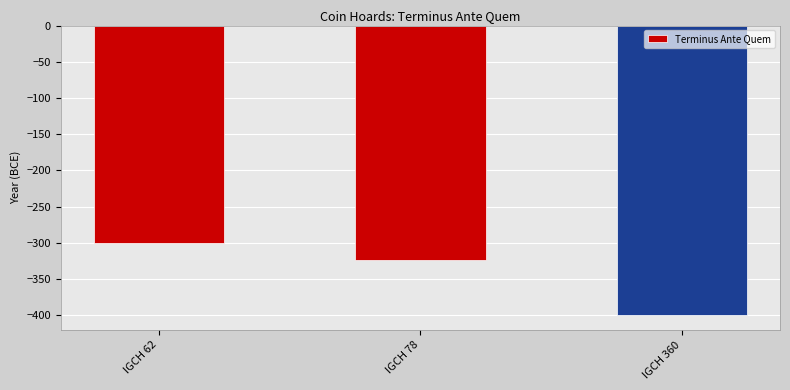

Rank the categories by value from lowest to highest.

IGCH 360, IGCH 78, IGCH 62